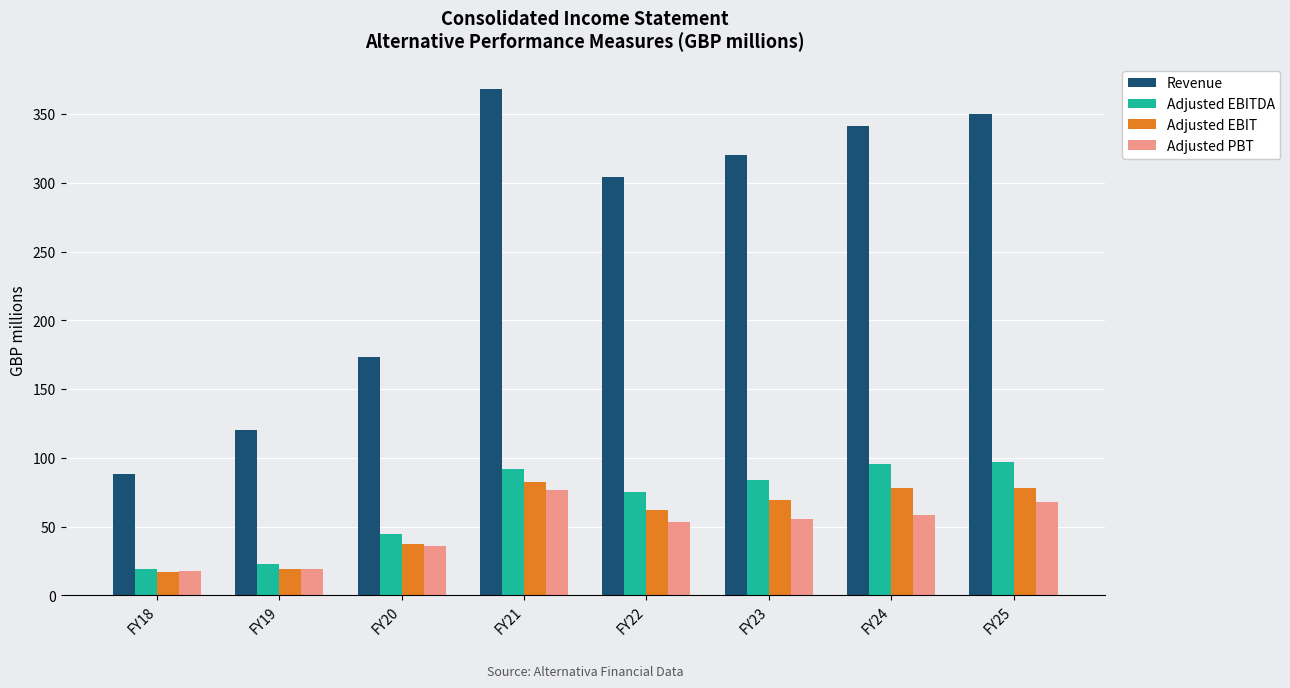

What is the difference between the maximum and minimum values in the Adjusted PBT series?

59.4